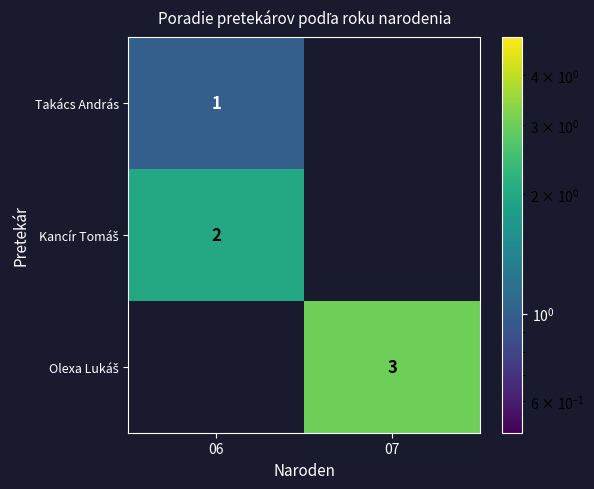

Is it true that Kancír Tomáš equals 0 at 07?

True